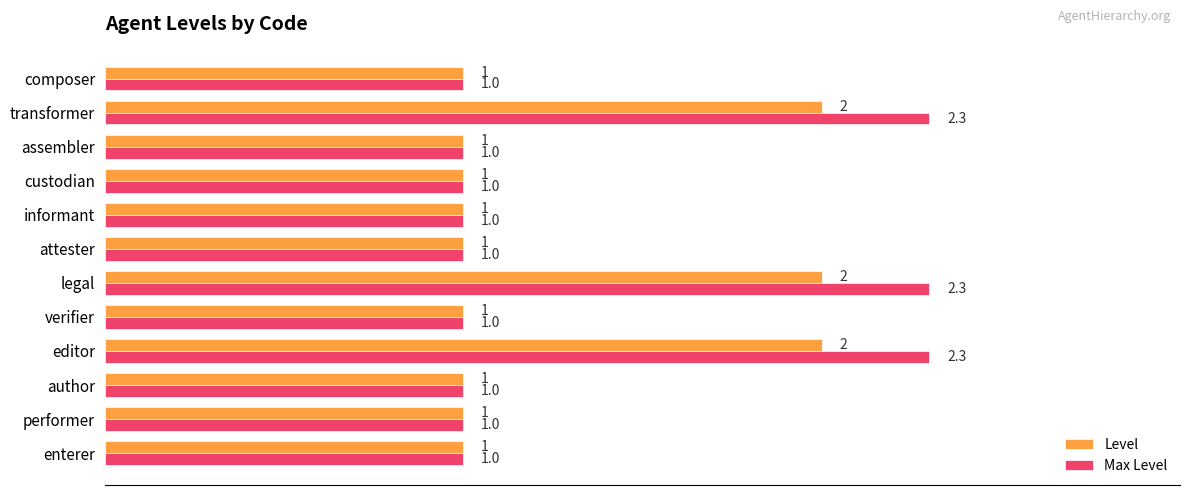

Is the value of Max Level at verifier greater than the value of Level at editor?

No